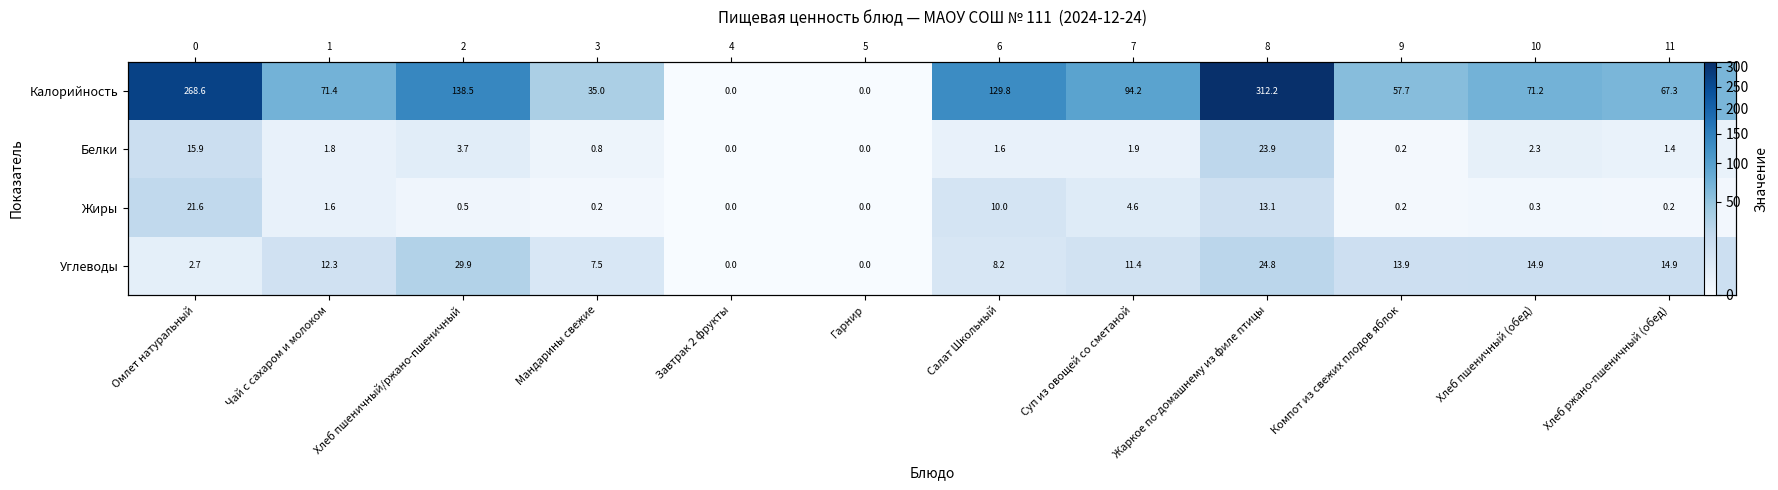

What is the highest value of the Углеводы series?

29.9